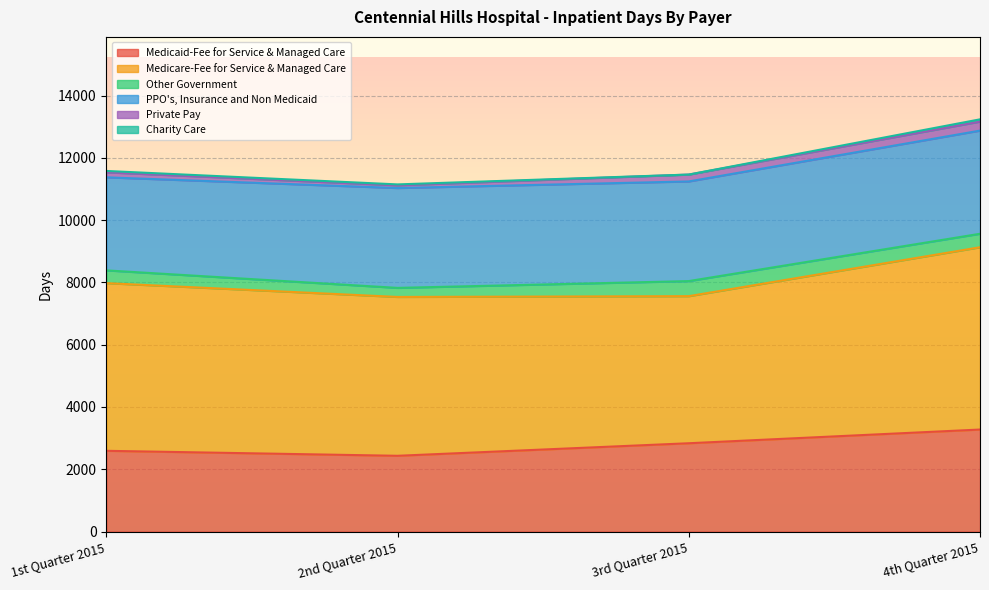

Where does the Other Government series first go above 433?

3rd Quarter 2015